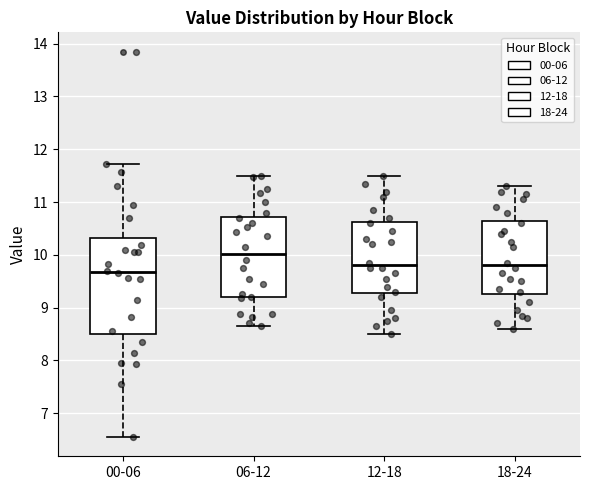

Reading left to right, read every box against the y-axis: the position of its median line, the range the box covers, and the ends of its whiskers. The values are not printed on the chart, so give them approximately, as read against the axis.

00-06: median 9.7, box 8.5 to 10.3, whiskers 6.6 to 11.7
06-12: median 10.0, box 9.2 to 10.7, whiskers 8.7 to 11.5
12-18: median 9.8, box 9.3 to 10.6, whiskers 8.5 to 11.5
18-24: median 9.8, box 9.3 to 10.7, whiskers 8.6 to 11.3